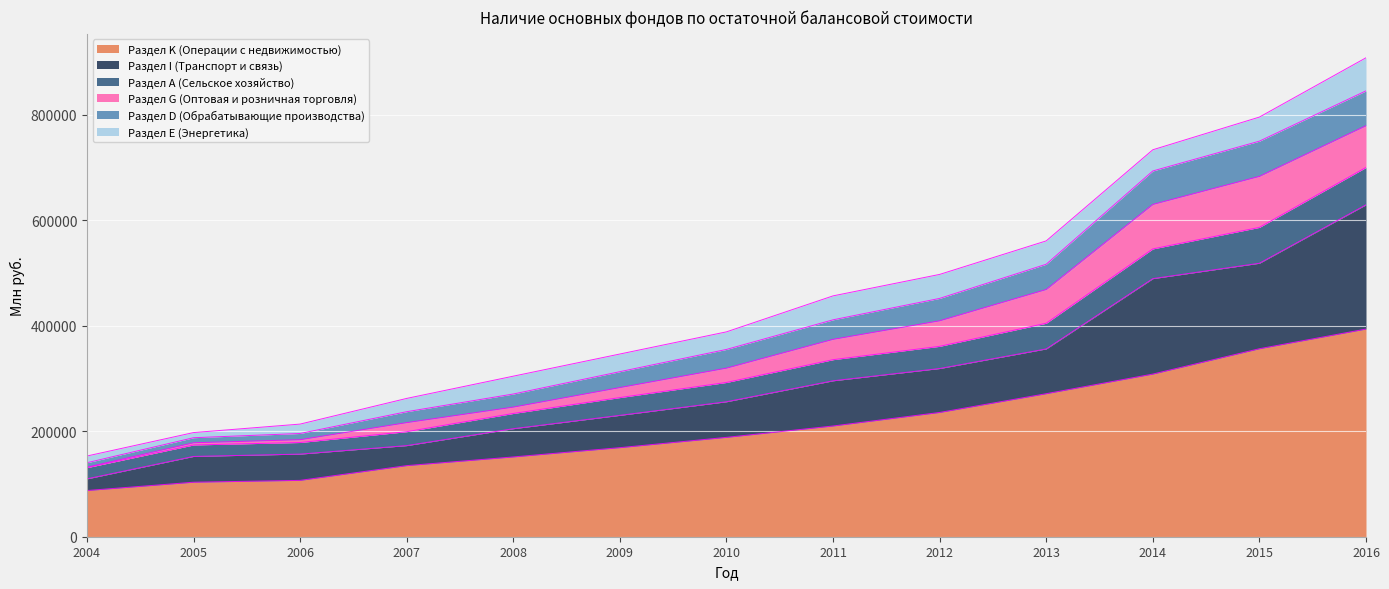

True or false: Раздел D (Обрабатывающие производства) has more than 1 interior local peaks.

False